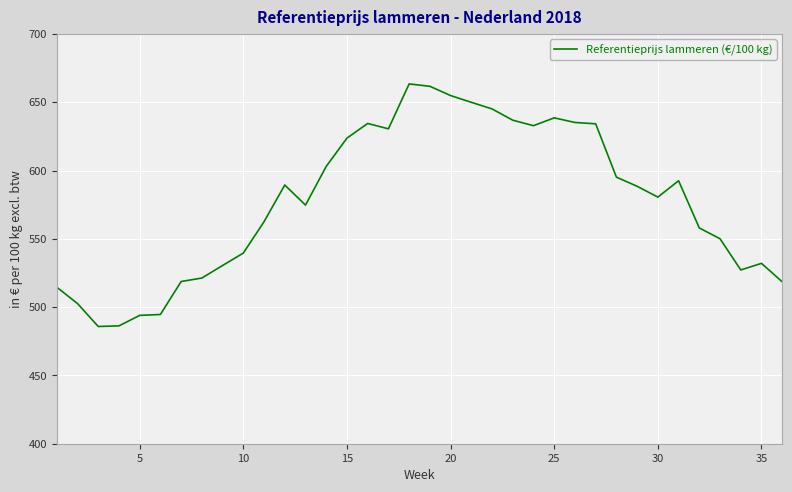

What is the difference between the maximum and second lowest values?

177.1